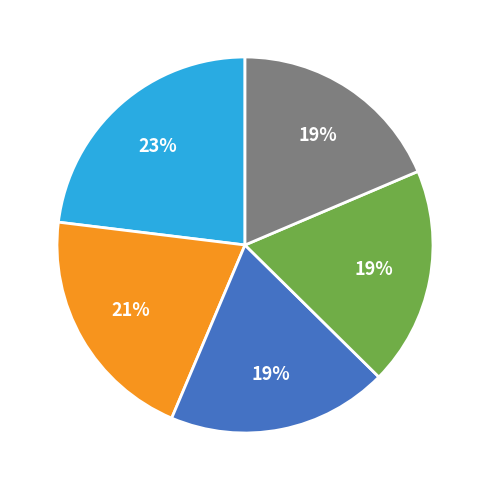

Is there any slice that represents more than half of the pie?

No